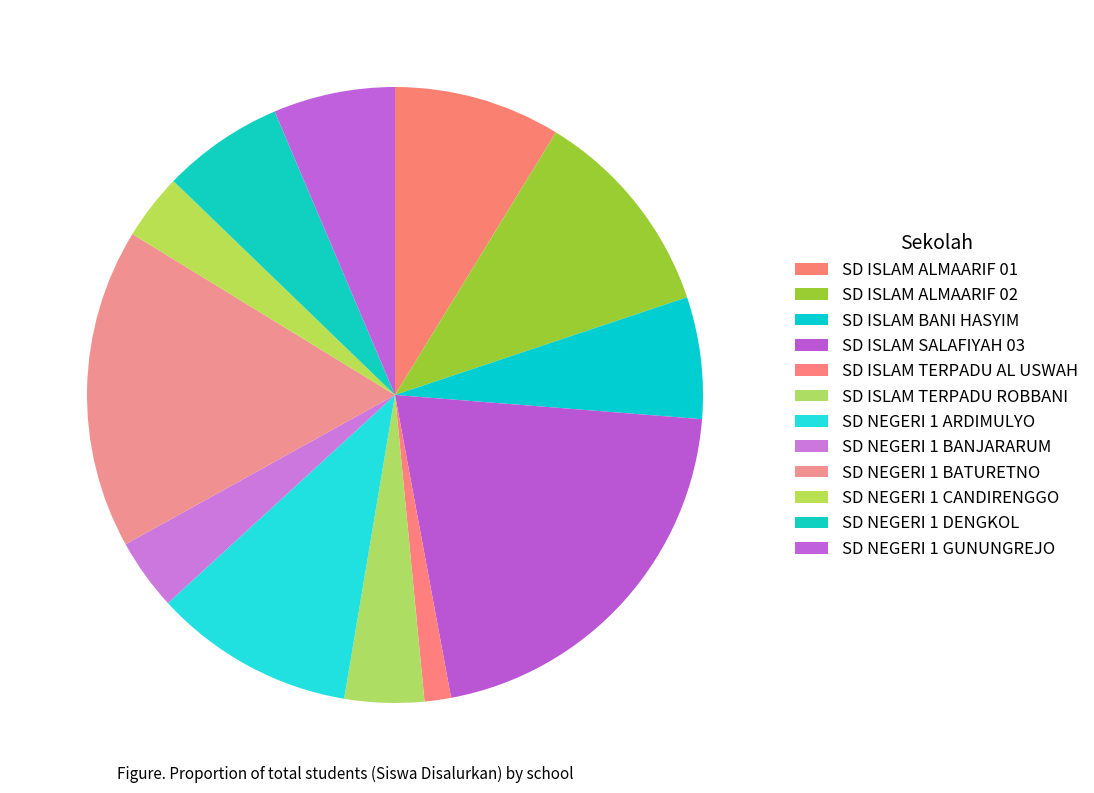

To the nearest percent, what is the combined percentage of SD ISLAM ALMAARIF 02 and SD NEGERI 1 DENGKOL?

18%